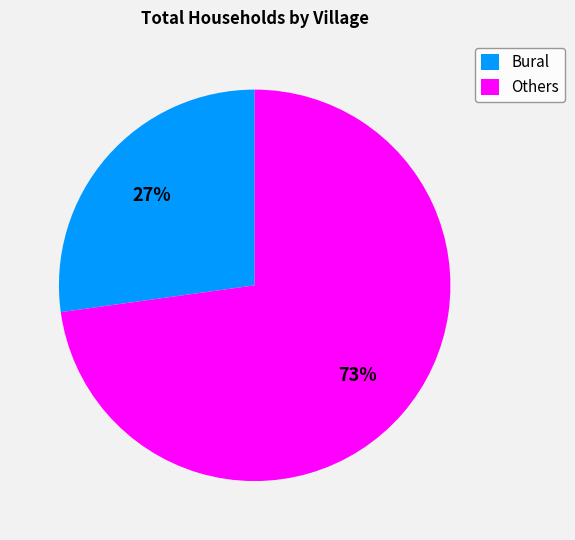

How many slices are in this pie chart?

2